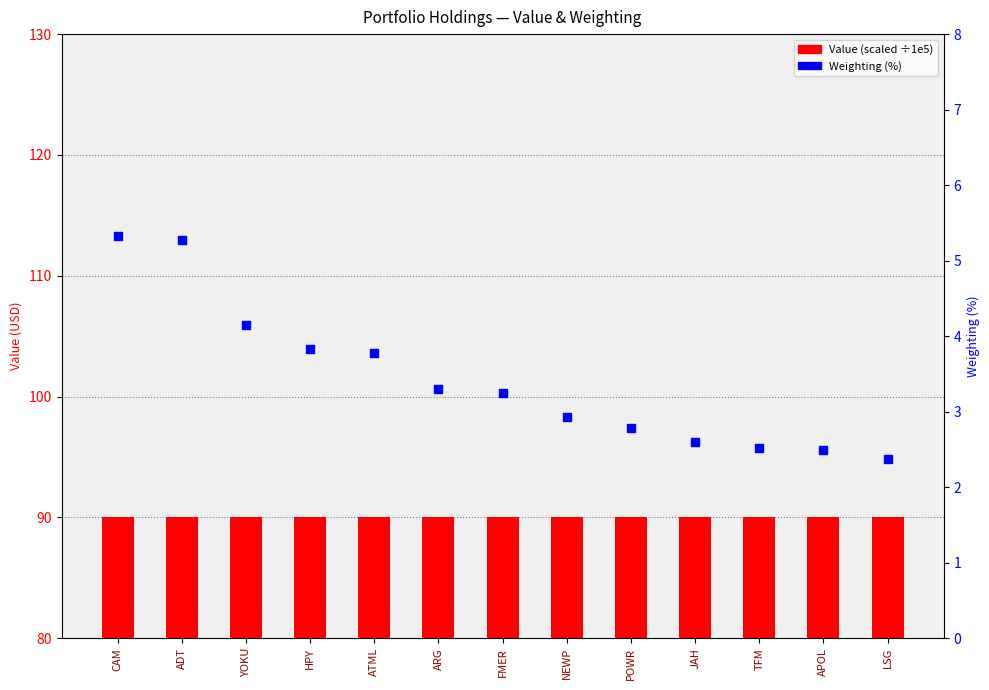

Which series reaches the maximum Y coordinate?

Weighting (%)